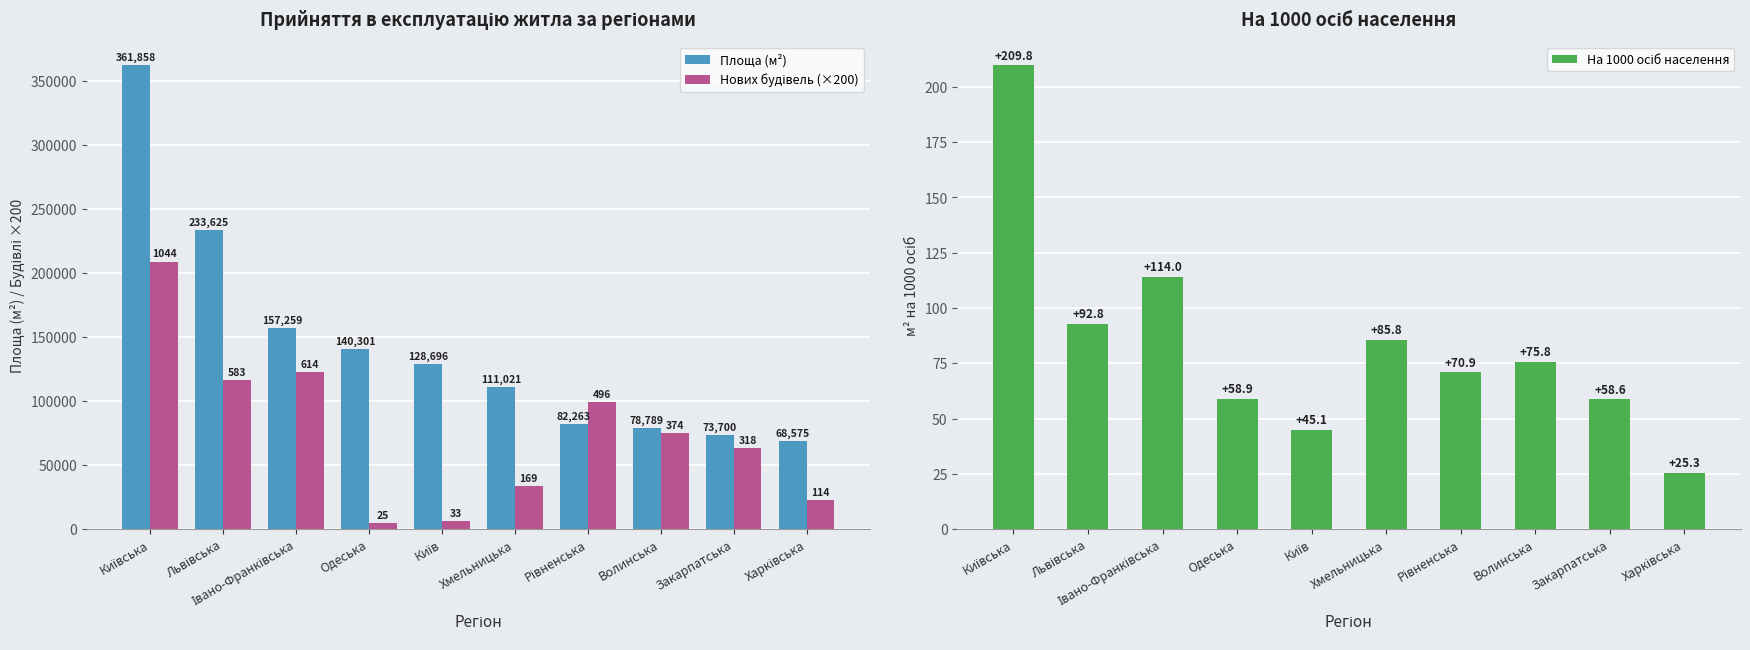

What is the minimum value for На 1000 осіб населення?

25.3